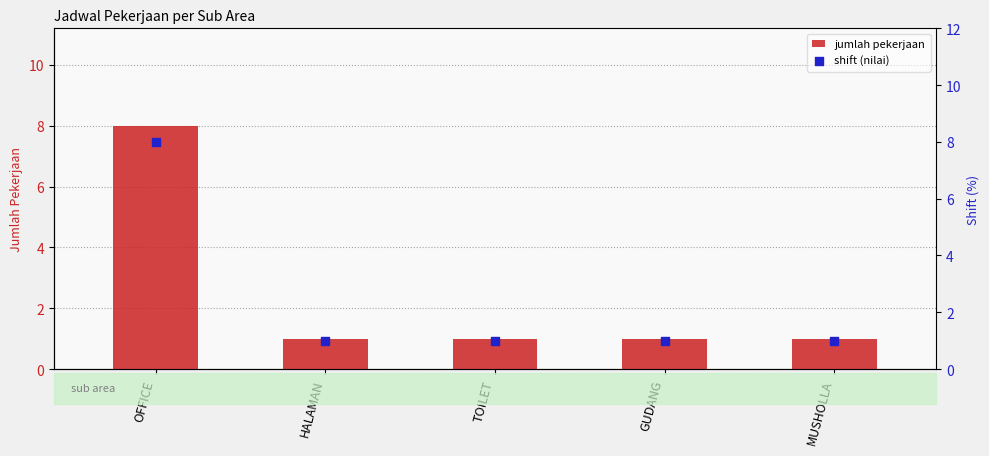

What are all the series names shown in the legend?

jumlah pekerjaan, shift (nilai)